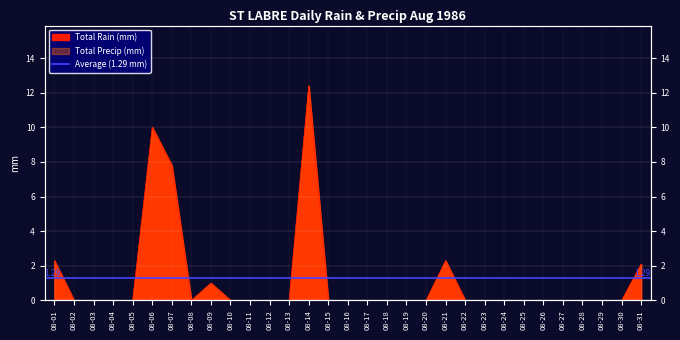

Reading left to right, transcribe all the data shown in this chart.

08-01=2.3	08-02=0.0	08-03=0.0	08-04=0.0	08-05=0.0	08-06=10.0	08-07=7.8	08-08=0.0	08-09=1.0	08-10=0.0	08-11=0.0	08-12=0.0	08-13=0.0	08-14=12.4	08-15=0.0	08-16=0.0	08-17=0.0	08-18=0.0	08-19=0.0	08-20=0.0	08-21=2.3	08-22=0.0	08-23=0.0	08-24=0.0	08-25=0.0	08-26=0.0	08-27=0.0	08-28=0.0	08-29=0.0	08-30=0.0	08-31=2.1